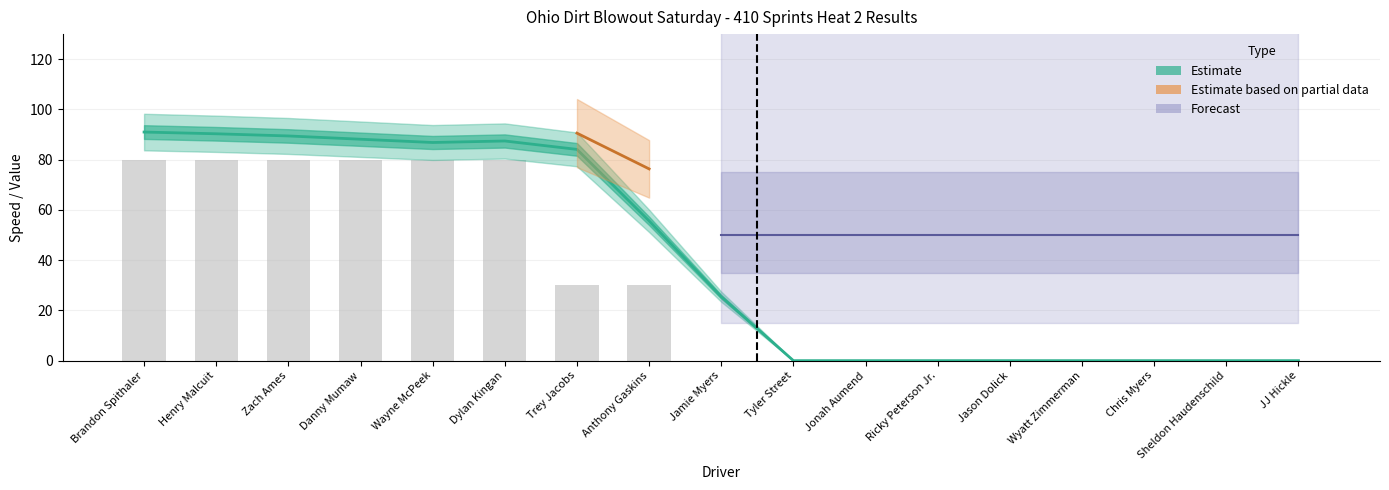

How many categories are shown in the chart?

17